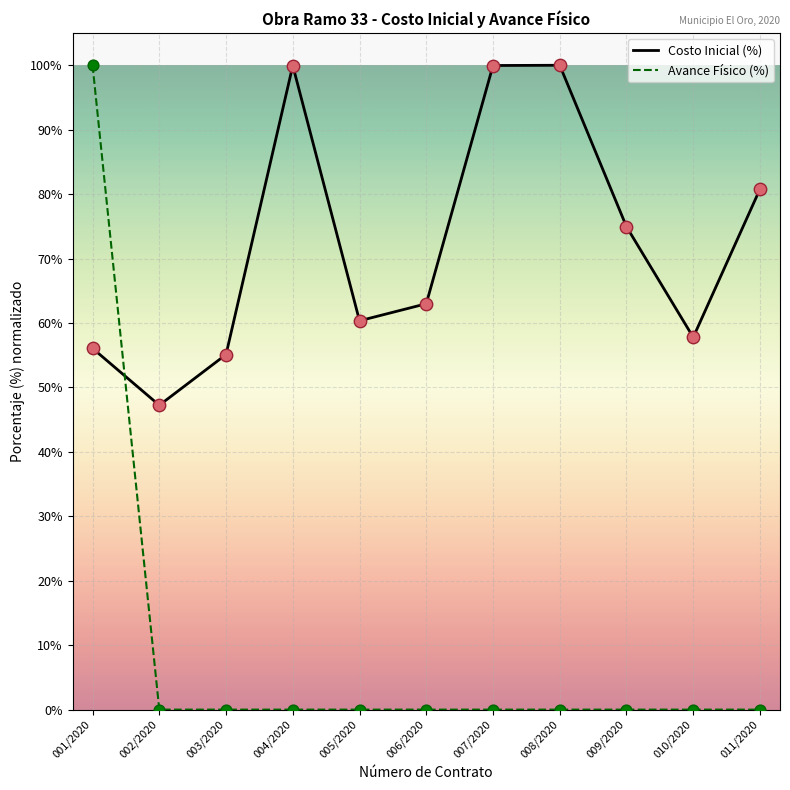

At how many categories does at least one series exceed 67?

6